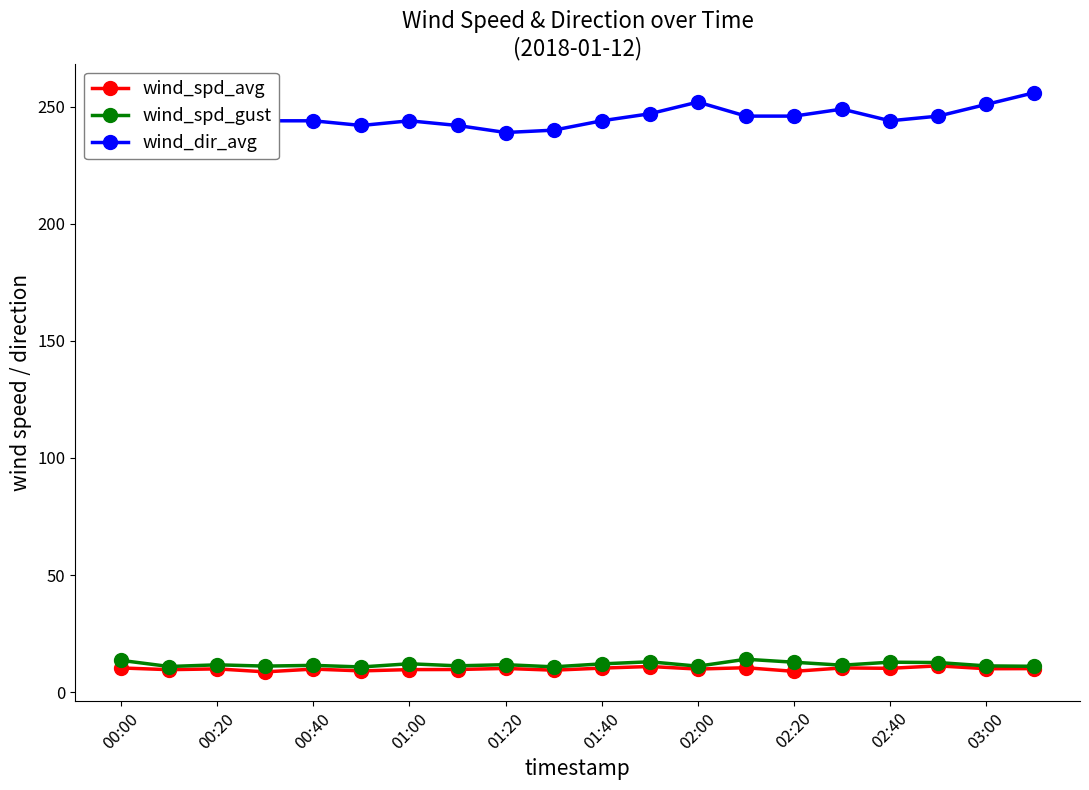

The value of wind_spd_avg at 01:00 is 9.6. True or false?

True